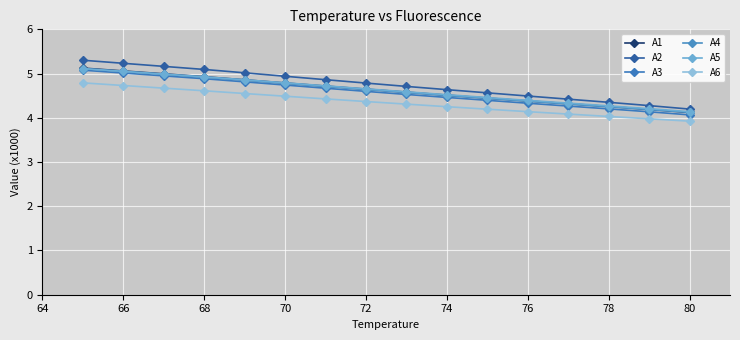

Reading left to right, extract all data points from this chart.

A1: 5124.0	5059.0	4994.0	4929.1	4858.8	4787.5	4717.4	4648.3	4580.2	4512.5	4446.1	4381.5	4318.8	4256.5	4190.2	4120.1
A2: 5301.3	5231.9	5162.5	5093.1	5016.9	4938.9	4861.5	4784.9	4709.4	4636.3	4564.0	4492.2	4421.3	4350.1	4275.7	4197.0
A3: 5076.4	5012.0	4947.7	4883.4	4812.7	4740.5	4668.4	4597.2	4527.8	4460.6	4395.0	4329.4	4264.8	4201.5	4135.9	4066.1
A4: 5111.0	5047.0	4982.9	4918.9	4849.2	4778.2	4707.9	4638.7	4570.4	4503.7	4438.5	4374.1	4310.6	4247.7	4185.5	4121.8
A5: 5112.0	5049.9	4987.8	4925.7	4859.2	4791.1	4722.4	4654.5	4587.7	4522.2	4457.6	4393.8	4331.7	4269.8	4205.8	4138.2
A6: 4789.7	4730.0	4670.4	4610.7	4549.0	4487.8	4427.4	4367.7	4309.0	4251.1	4194.5	4139.0	4084.3	4030.5	3977.2	3923.8